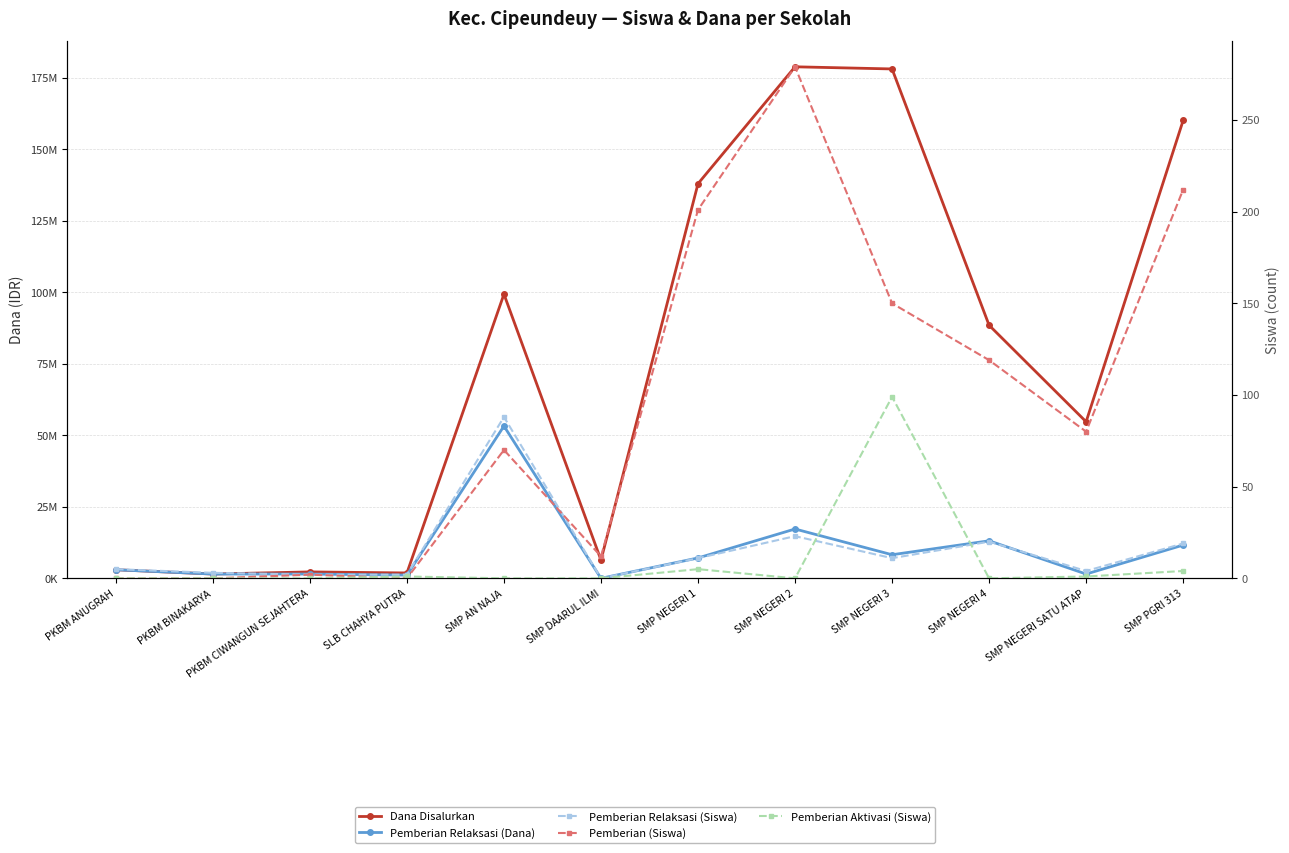

Reading left to right, transcribe all the data shown in this chart.

Dana Disalurkan: 3000000	1500000	2250000	1875000	99375000	6375000	138000000	178875000	178125000	88500000	54750000	160125000
Pemberian Relaksasi (Dana): 3000000	1500000	1500000	1125000	53250000	0	7125000	17250000	8250000	13125000	1500000	11625000
Pemberian Relaksasi (Siswa): 5	3	2	2	88	0	11	23	11	20	4	19
Pemberian (Siswa): 0	0	2	0	70	12	201	279	150	119	80	212
Pemberian Aktivasi (Siswa): 0	0	0	1	0	0	5	0	99	0	1	4